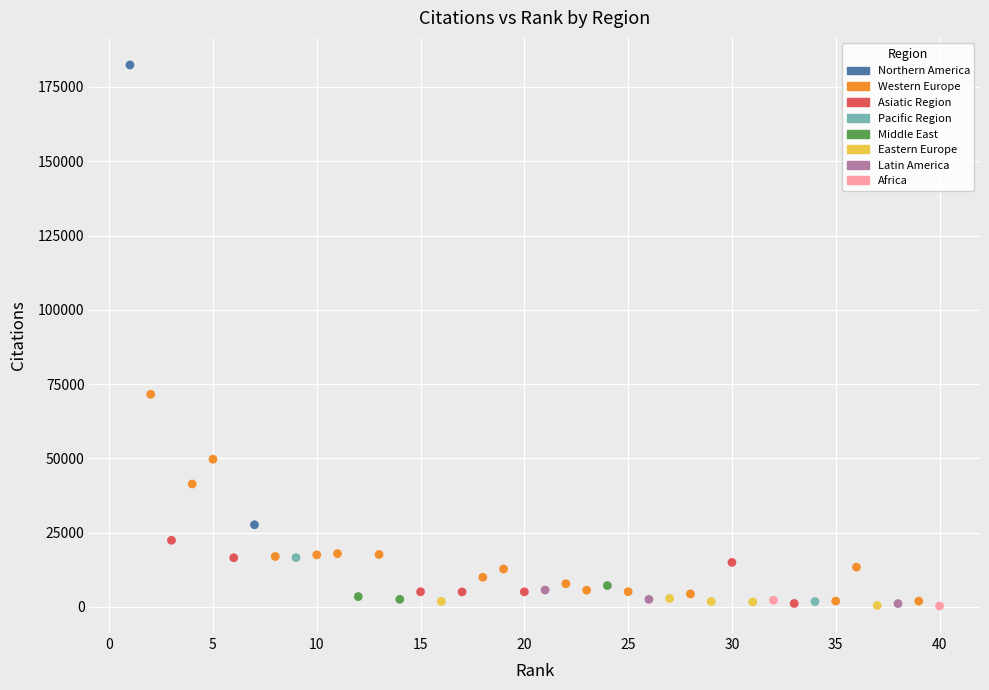

What are all the series names shown in the legend?

Northern America, Western Europe, Asiatic Region, Pacific Region, Middle East, Eastern Europe, Latin America, Africa